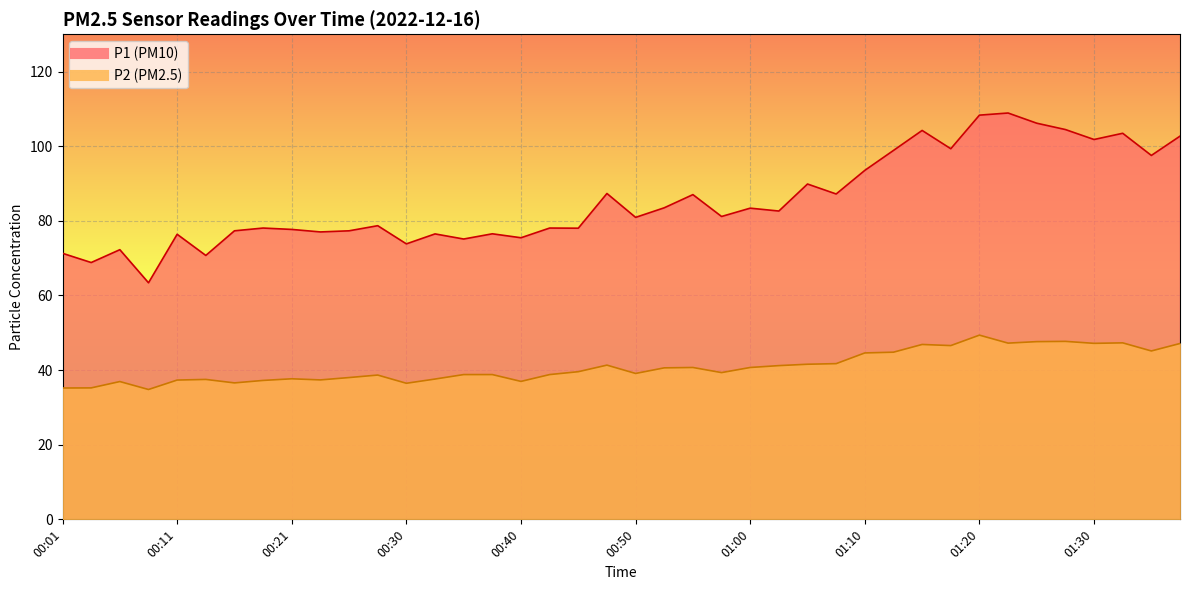

Read the P1 value at 00:16.

77.3